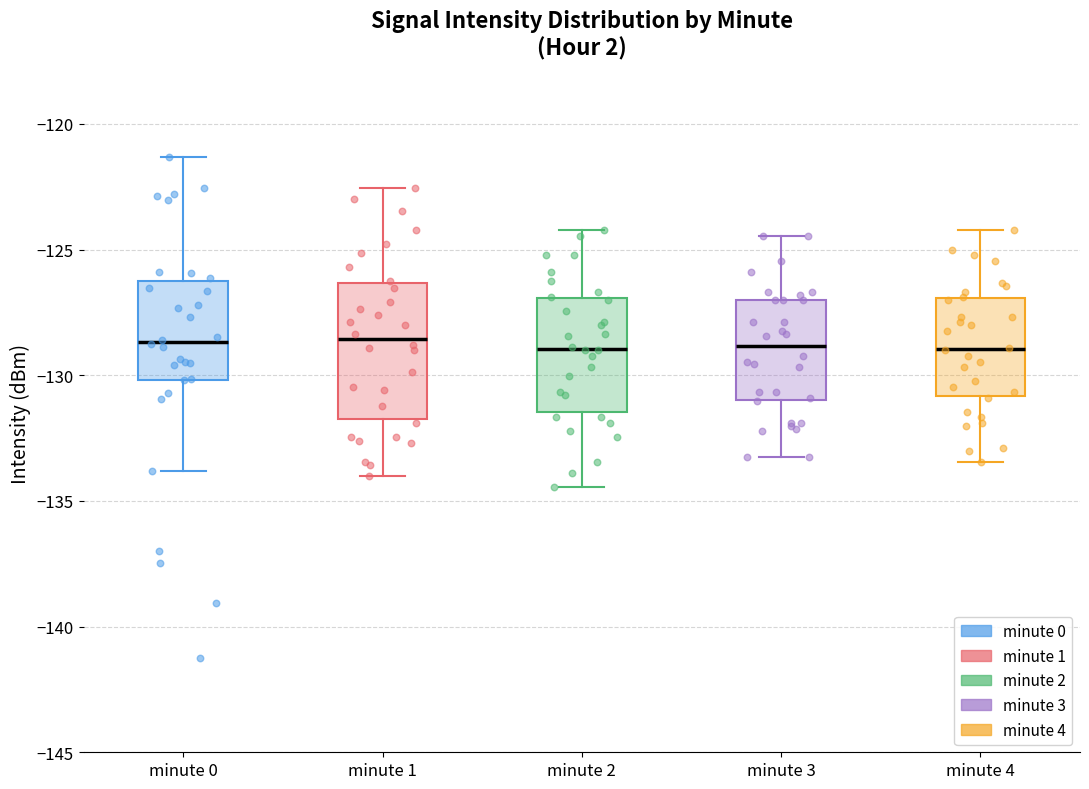

Where is the lower edge of the box for minute 0 on the y-axis? The values are not printed on the chart, so give them approximately, as read against the axis.

-130.0